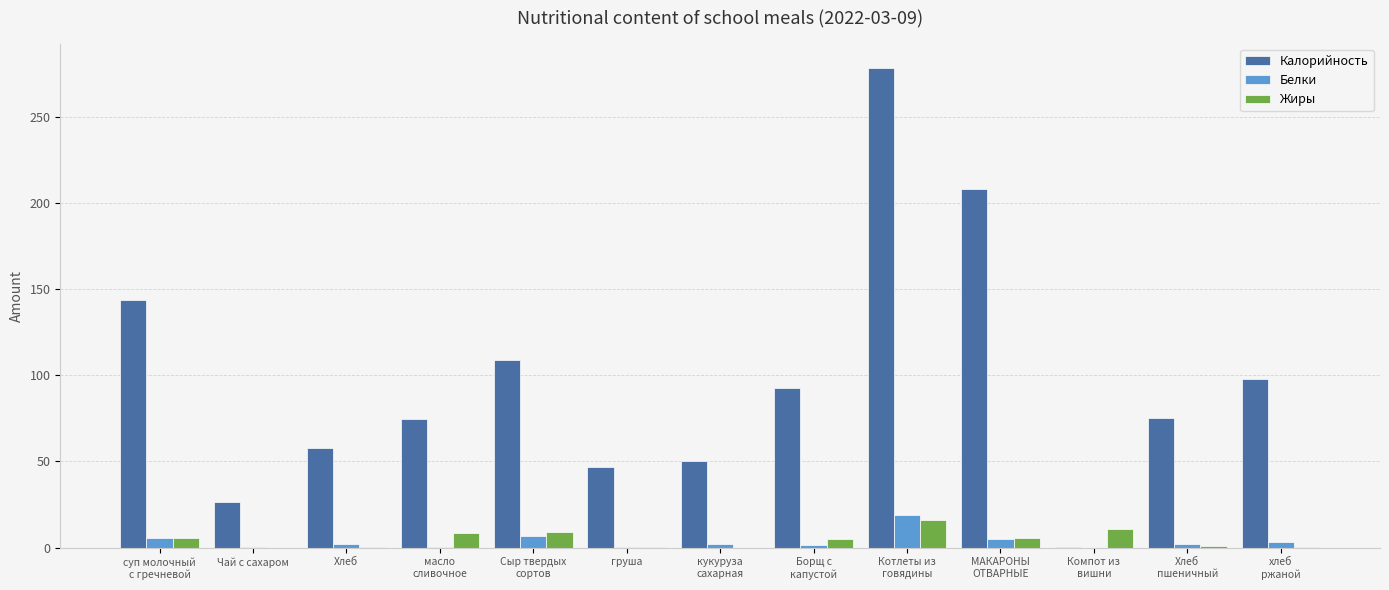

Between суп молочный
с гречневой and Хлеб
пшеничный, which series saw the biggest shift?

Калорийность